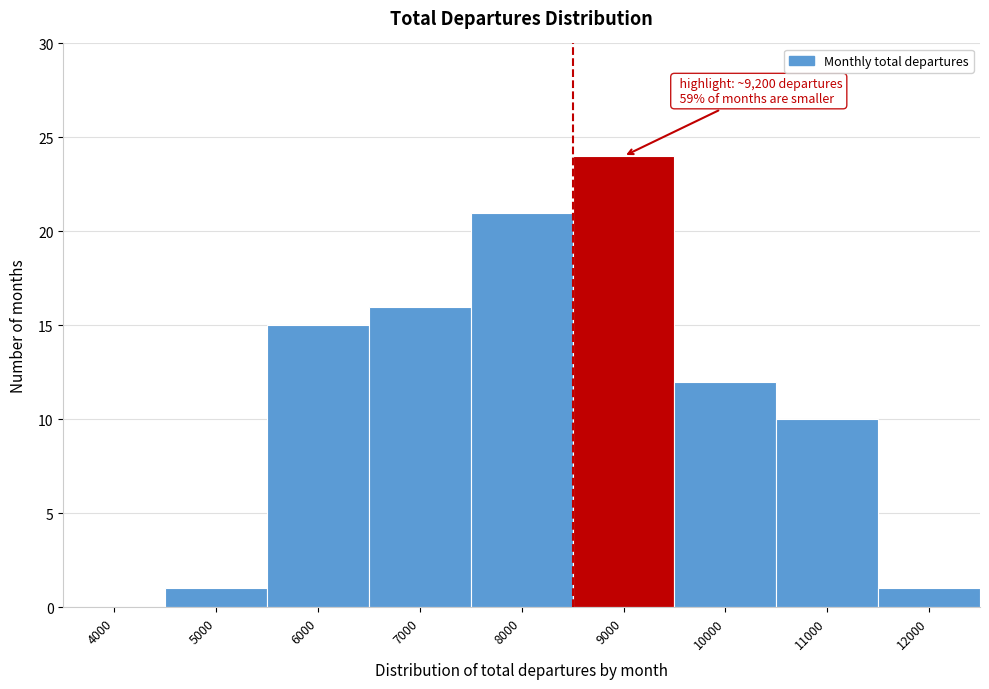

Reading left to right, what are all the values shown in this chart?

4000=0	5000=1	6000=15	7000=16	8000=21	9000=24	10000=12	11000=10	12000=1